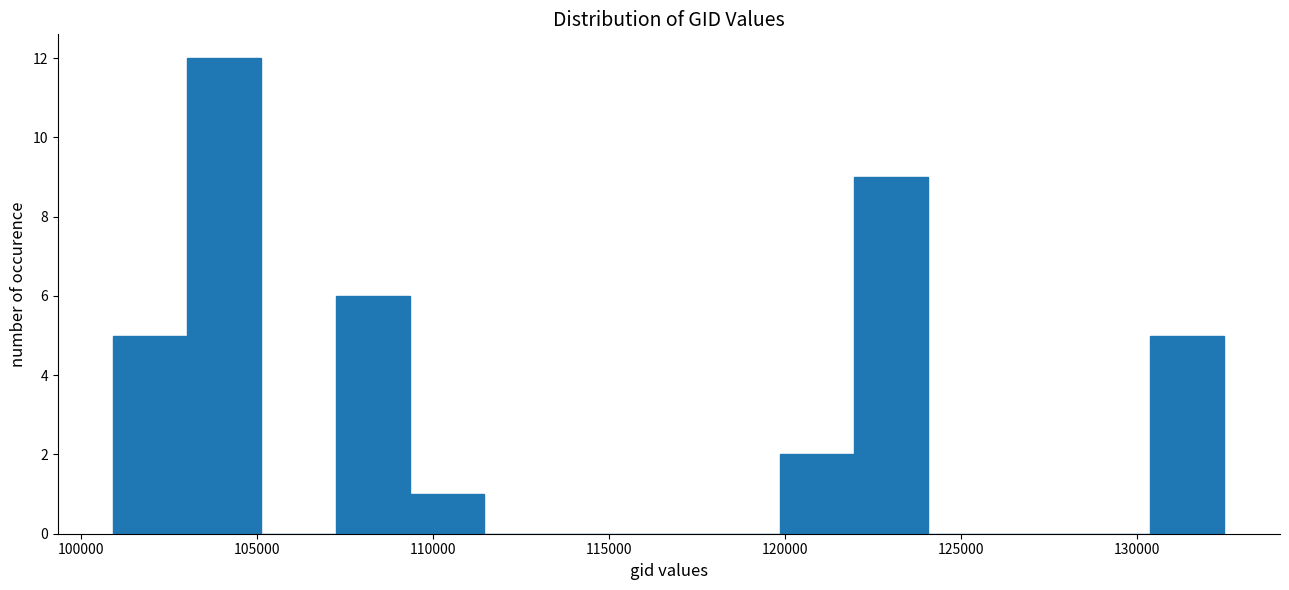

Which range on the x-axis has the tallest bar?

103000 to 105000